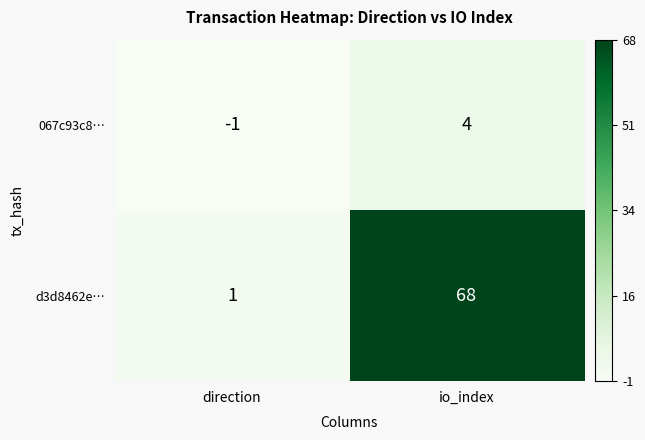

What is the difference between the highest and lowest values at io_index?

64